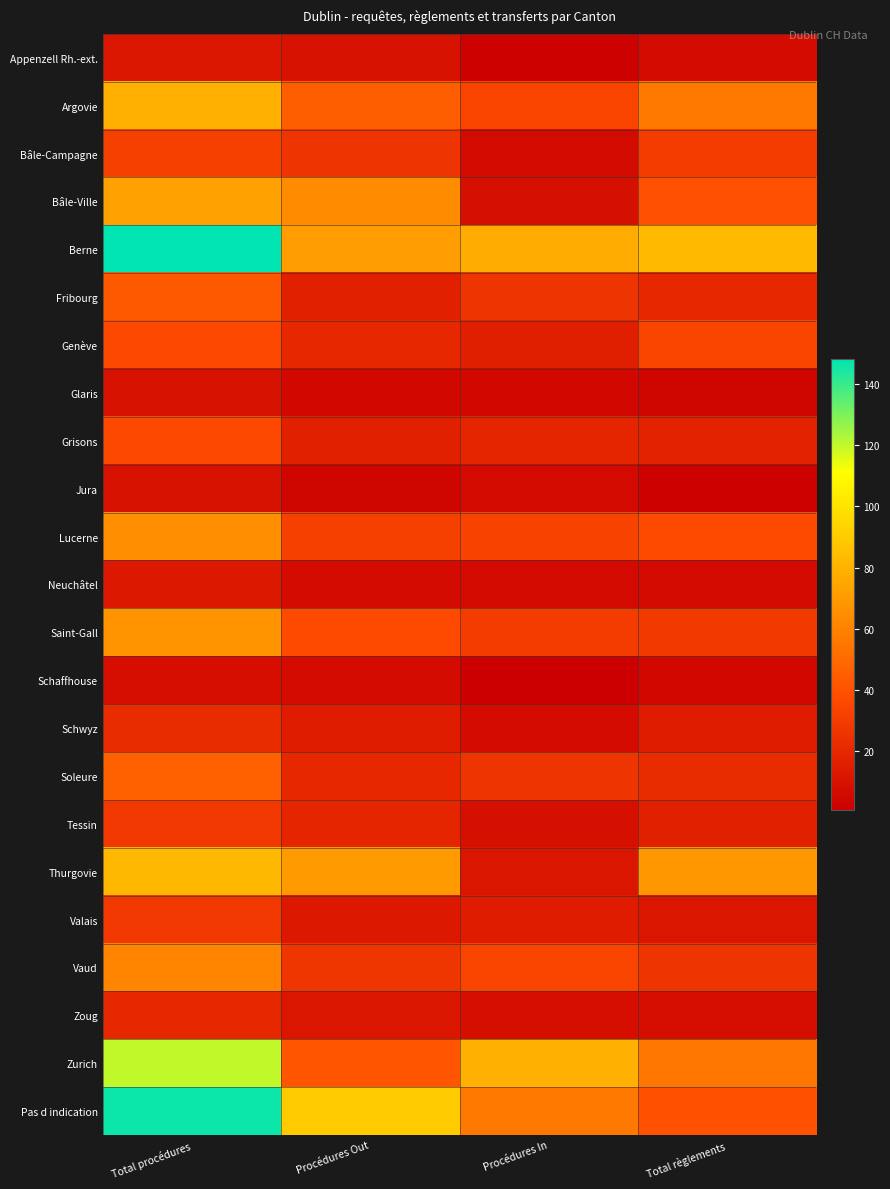

What is the total value across all series at Procédures In?

516